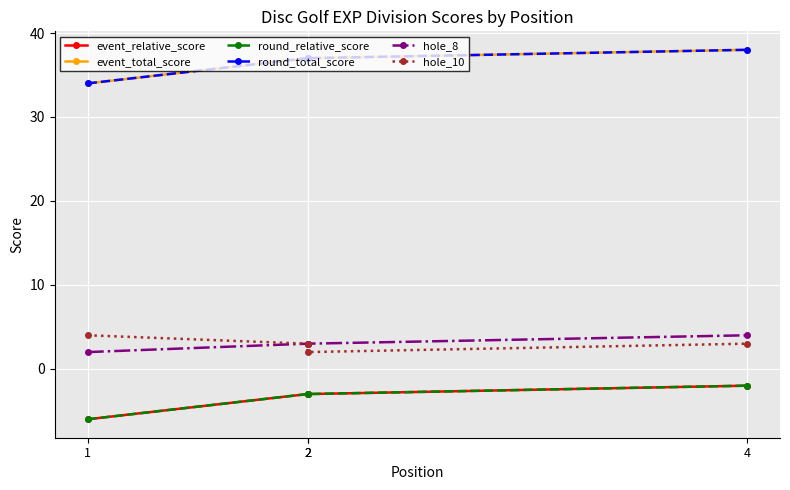

At which label does event_relative_score first exceed -3?

4